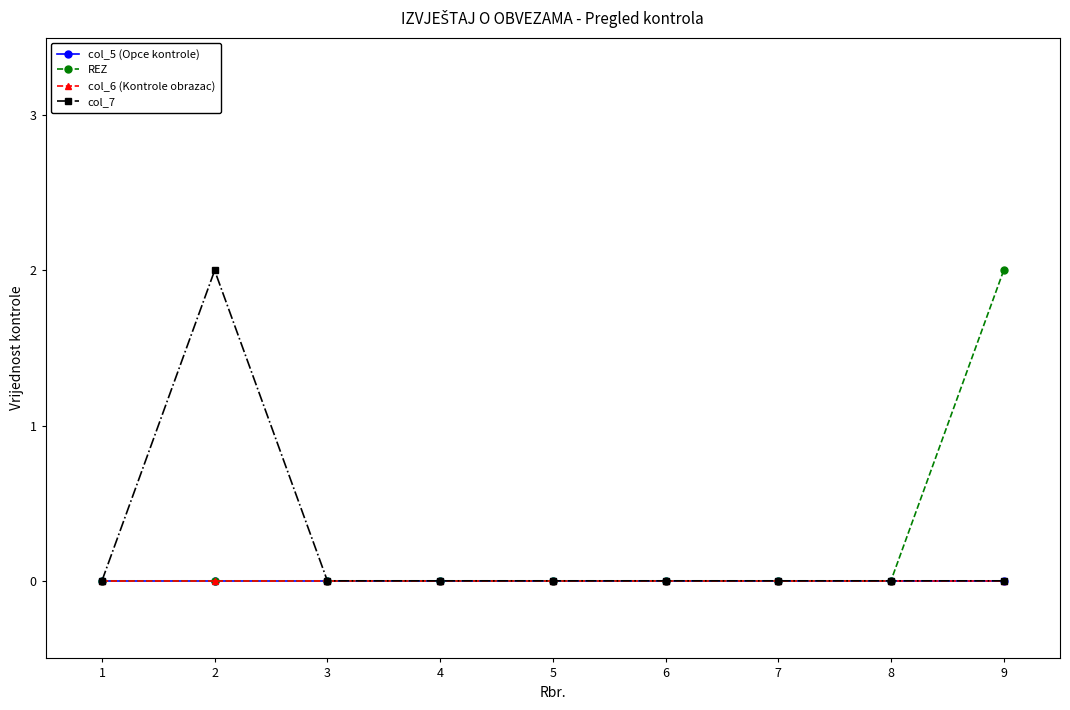

True or false: col_6 (Kontrole obrazac) has more than 0 points higher than both neighbors.

False